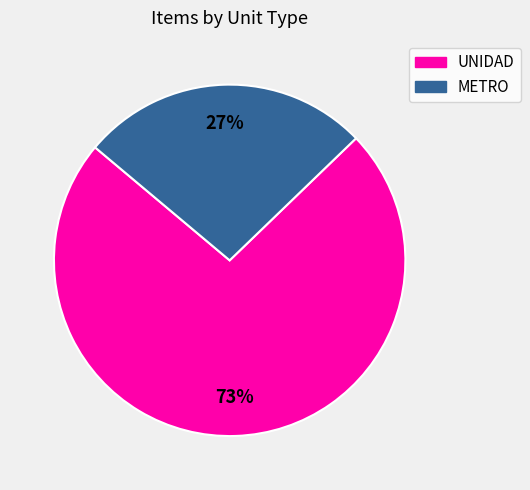

Between UNIDAD and METRO, which is larger?

UNIDAD